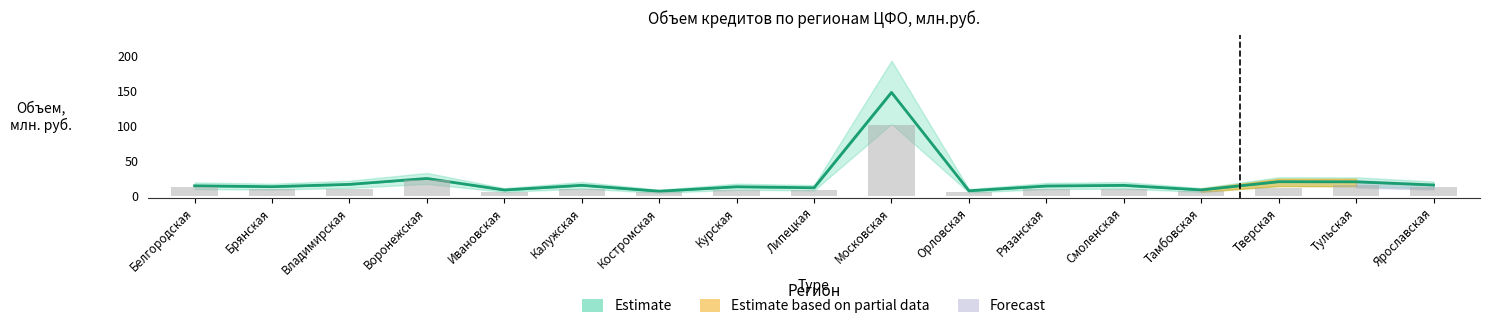

Where is Объем жилищных кредитов nearest to the value 77?

Воронежская